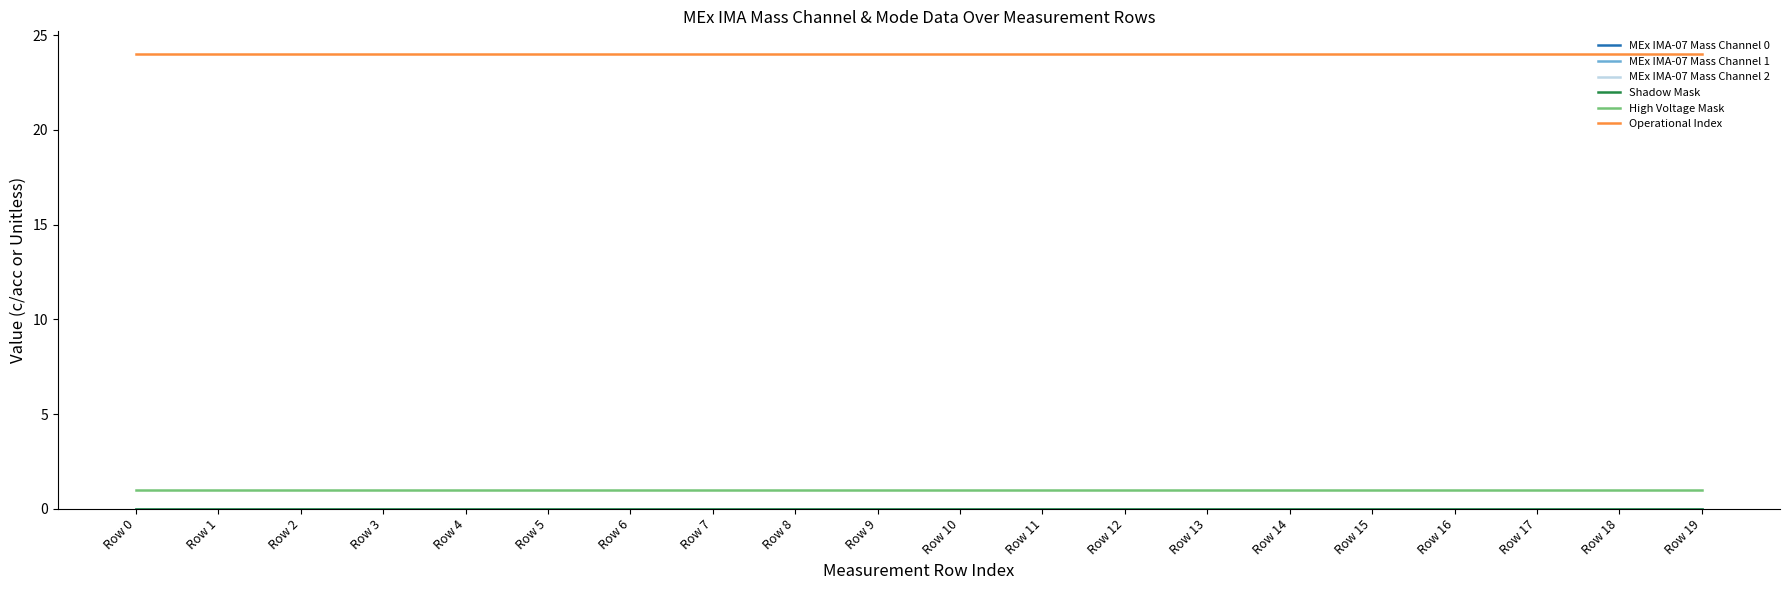

What is the total value across all series at Row 2?

25